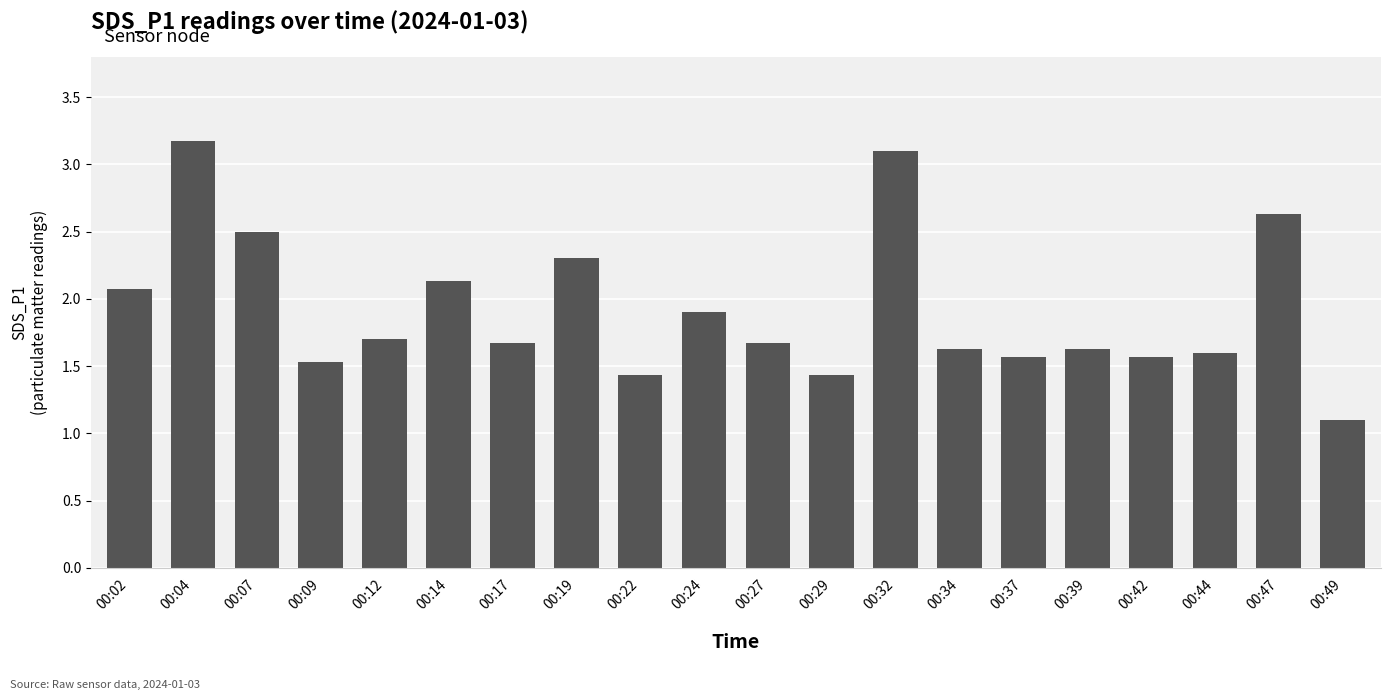

At which category does the chart reach its minimum across all series?

00:49